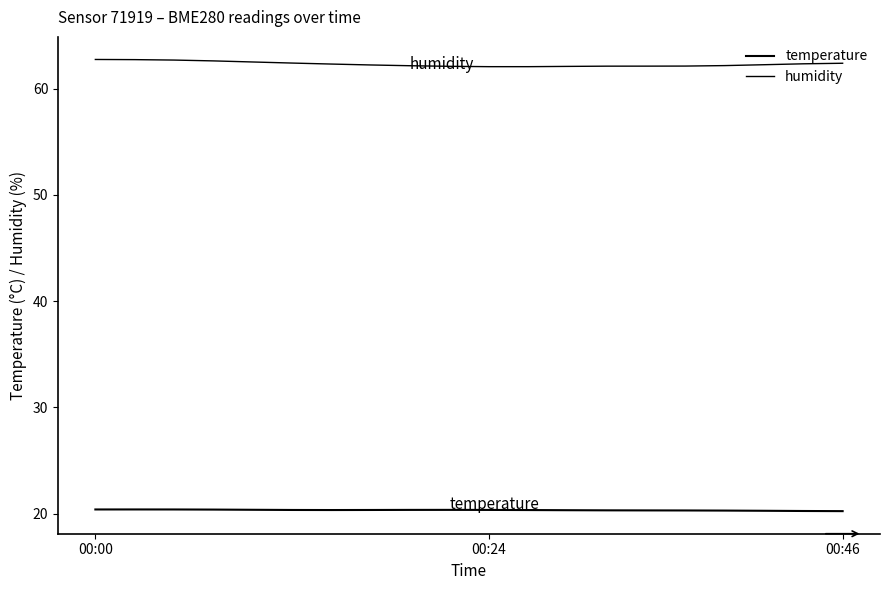

Is this an area chart (filled region under the line)?

No